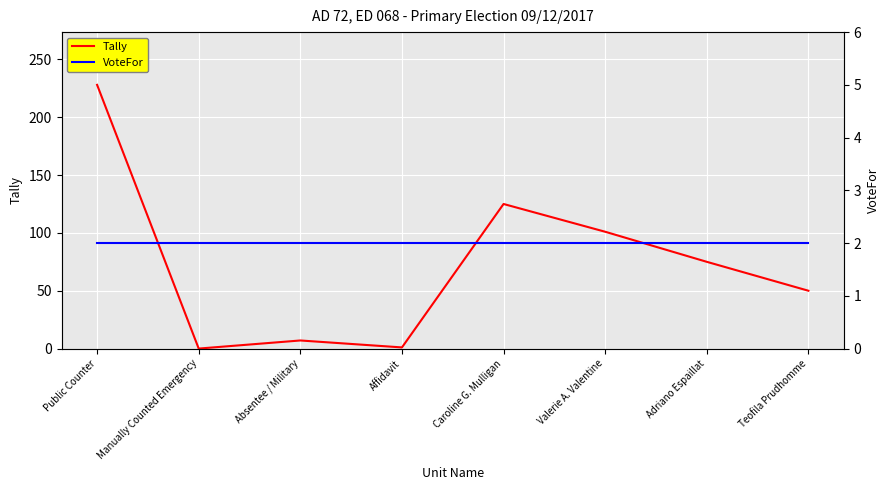

Reading right to left, transcribe all the data shown in this chart.

Tally: 50	75	101	125	1	7	0	228
VoteFor: 2	2	2	2	2	2	2	2